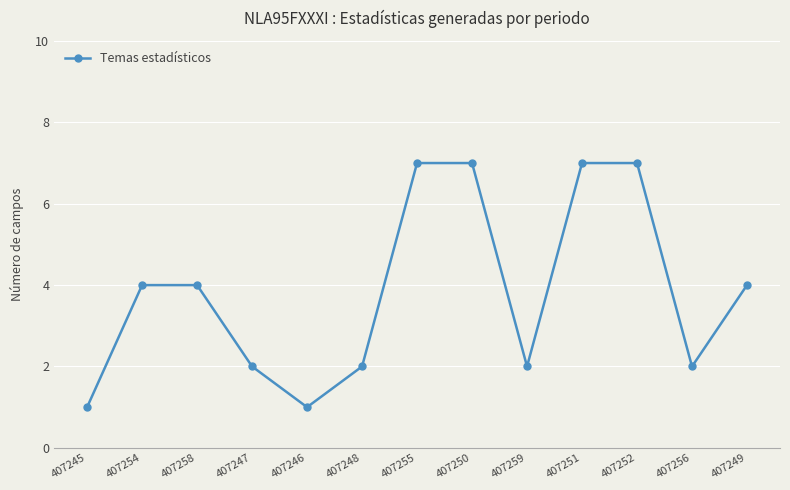

Which has a higher value, 407246 or 407248?

407248